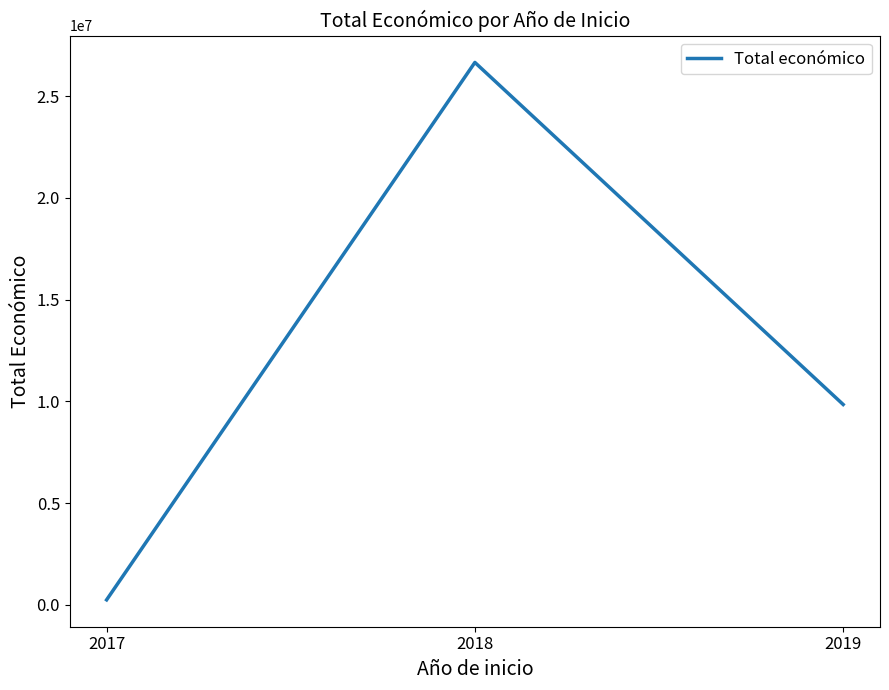

List the labels in order of value, smallest first.

2017, 2019, 2018